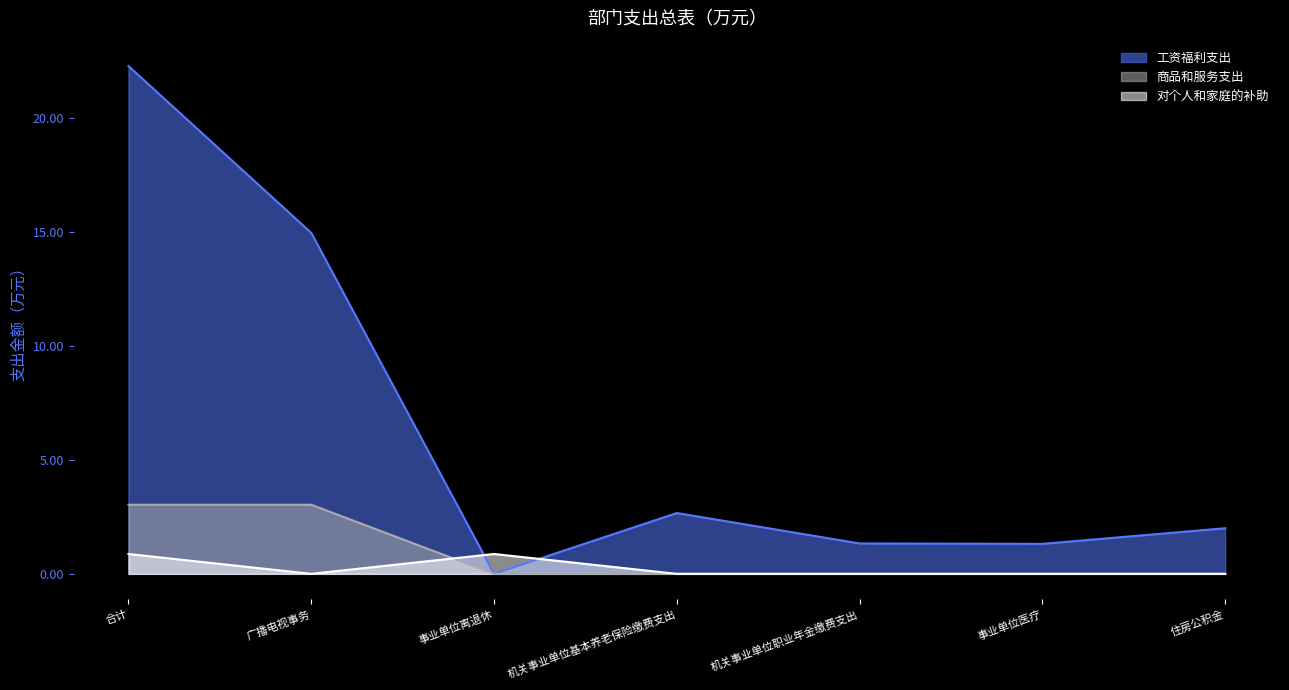

At which label is 工资福利支出 closest to 11?

广播电视事务